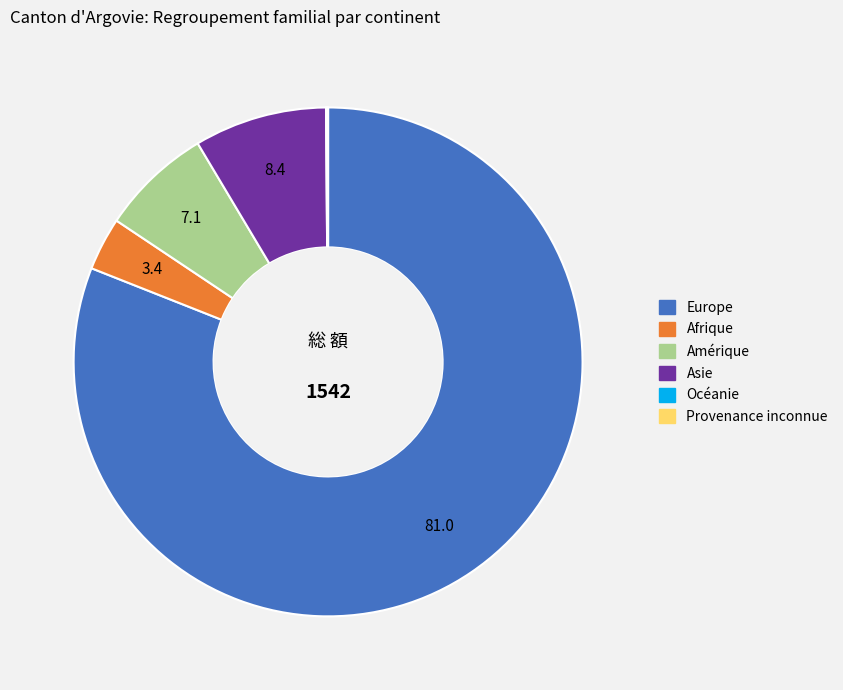

What is the largest slice in the pie chart?

Europe